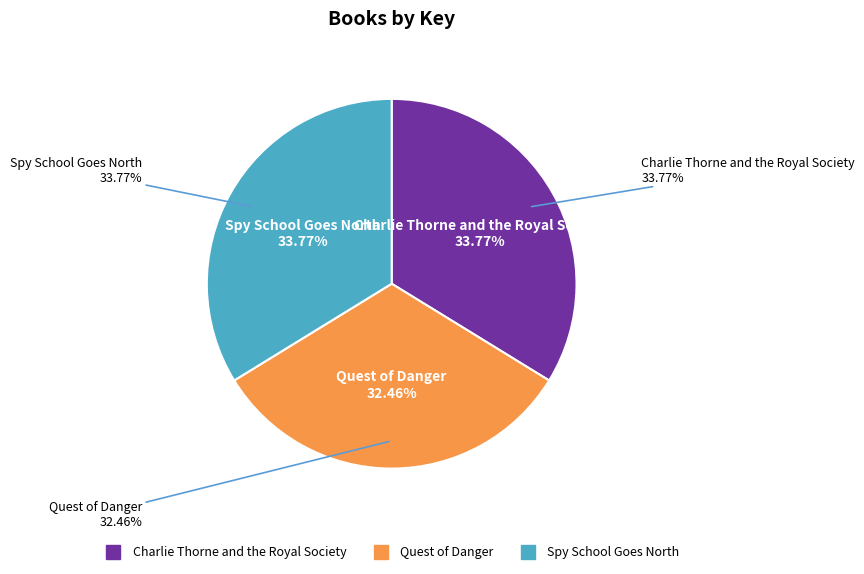

Which slice is the smallest?

Quest of Danger